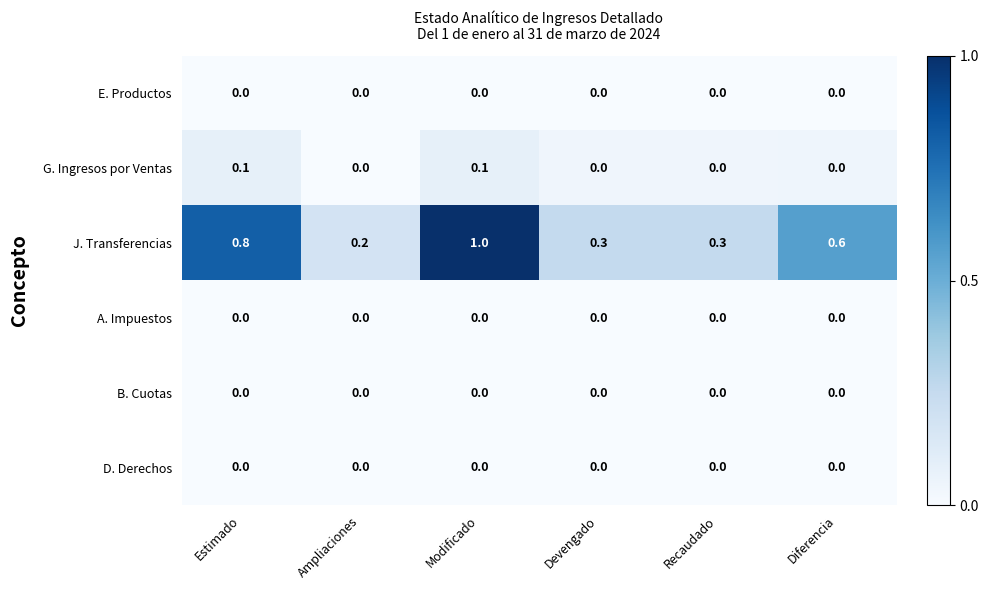

What is the greatest value displayed?

1.0